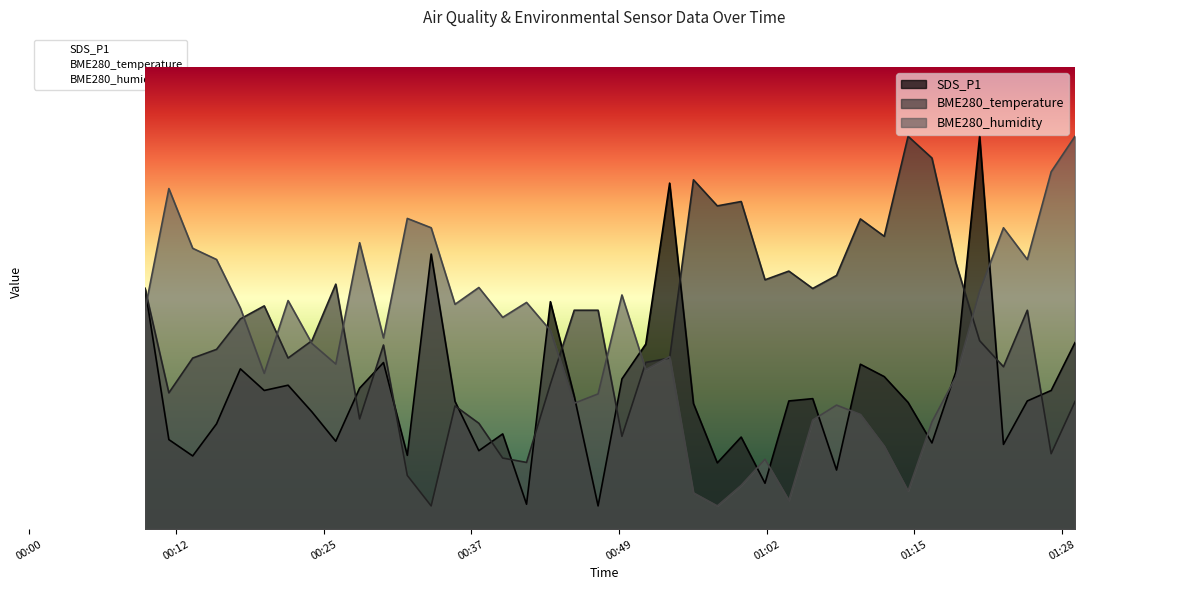

The value of BME280_temperature at 00:05 is 0.4. True or false?

True